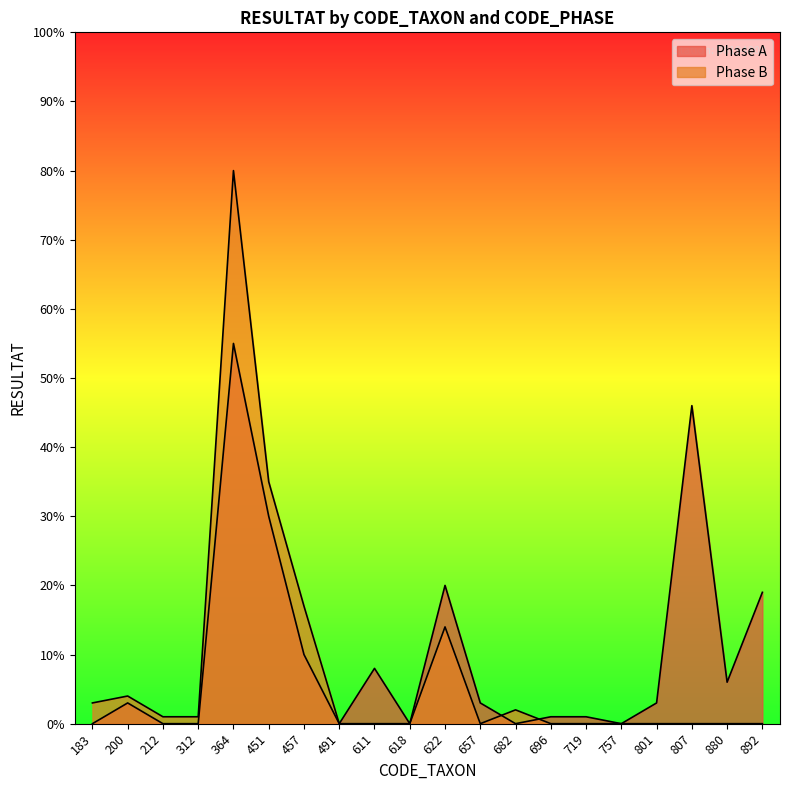

List the series in order of their overall mean, lowest first.

Phase B, Phase A